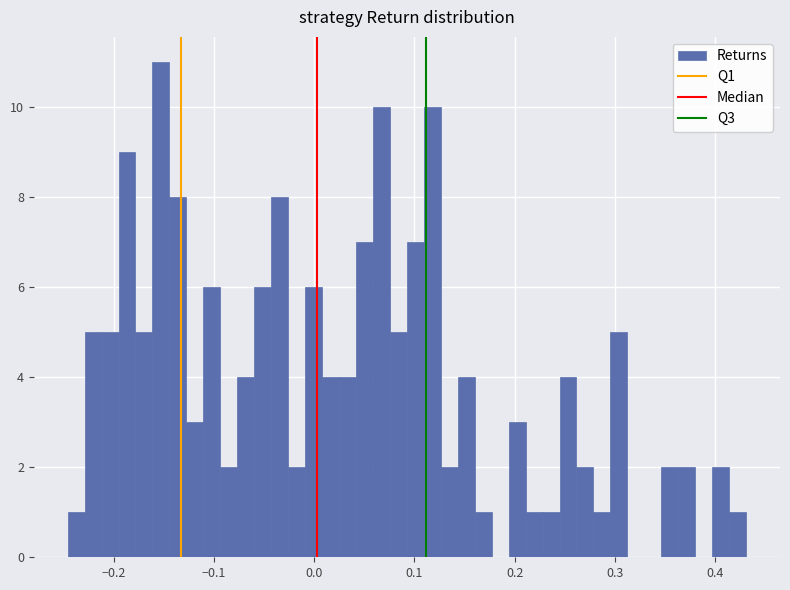

Read against the x-axis, roughly where is the centre of the tallest bar?

-0.15